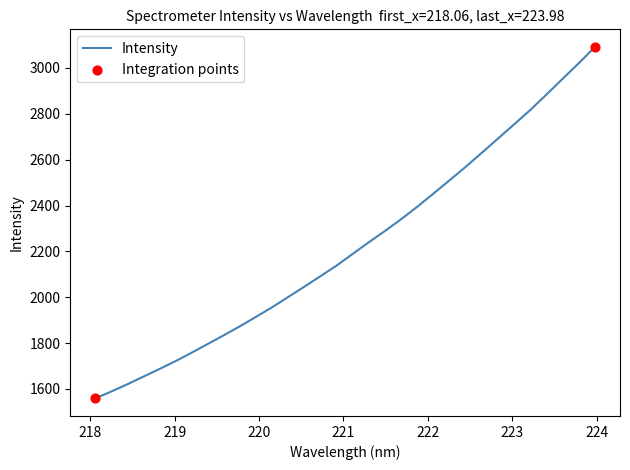

What is the difference between the maximum and minimum values?

1532.8